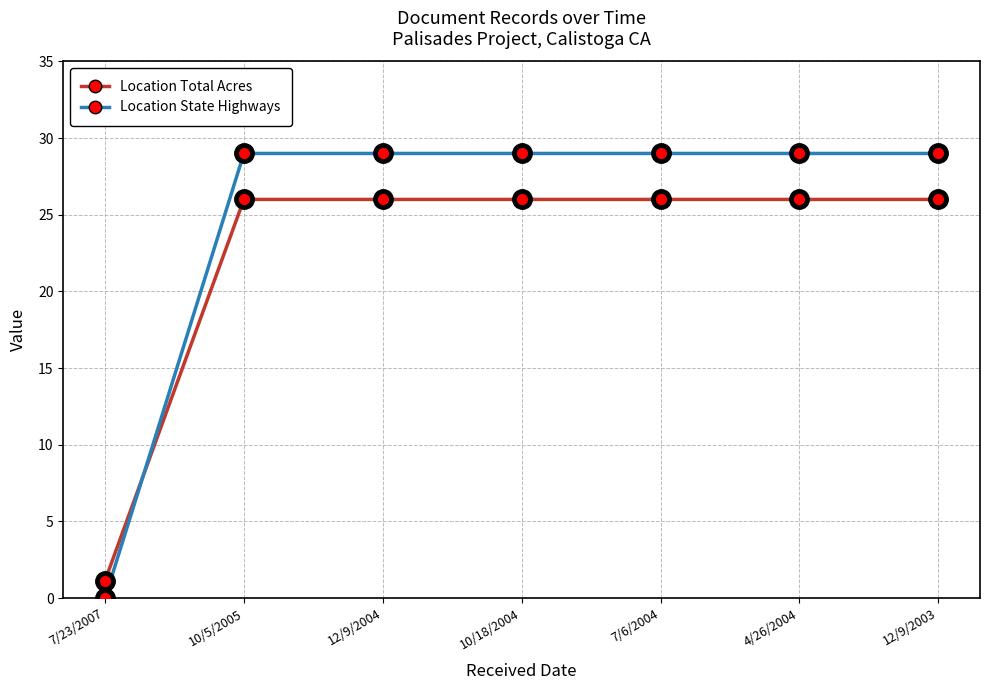

True or false: Location Total Acres and Location State Highways cross at least once.

True